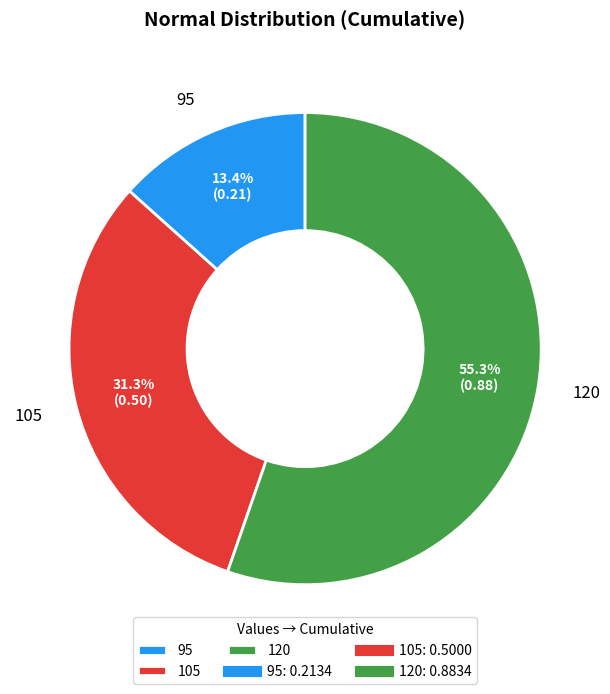

To the nearest percent, what portion does 105 represent?

31%